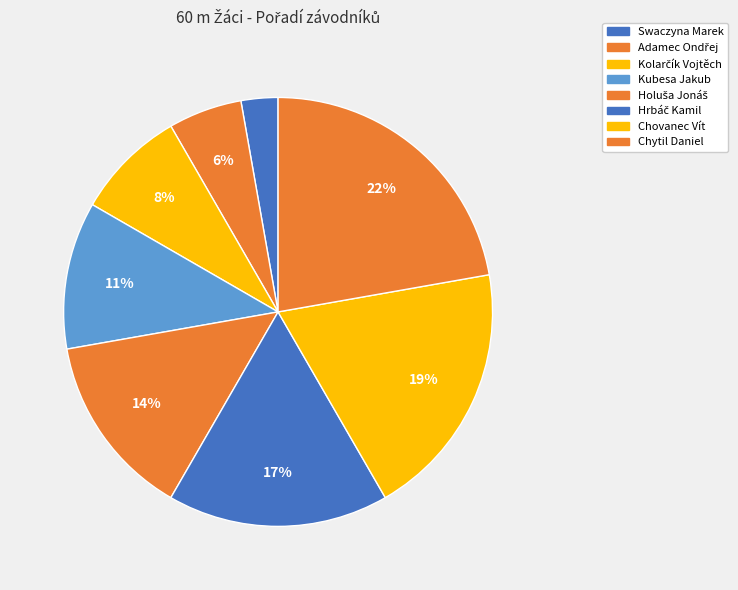

How many segments does this pie chart have?

8